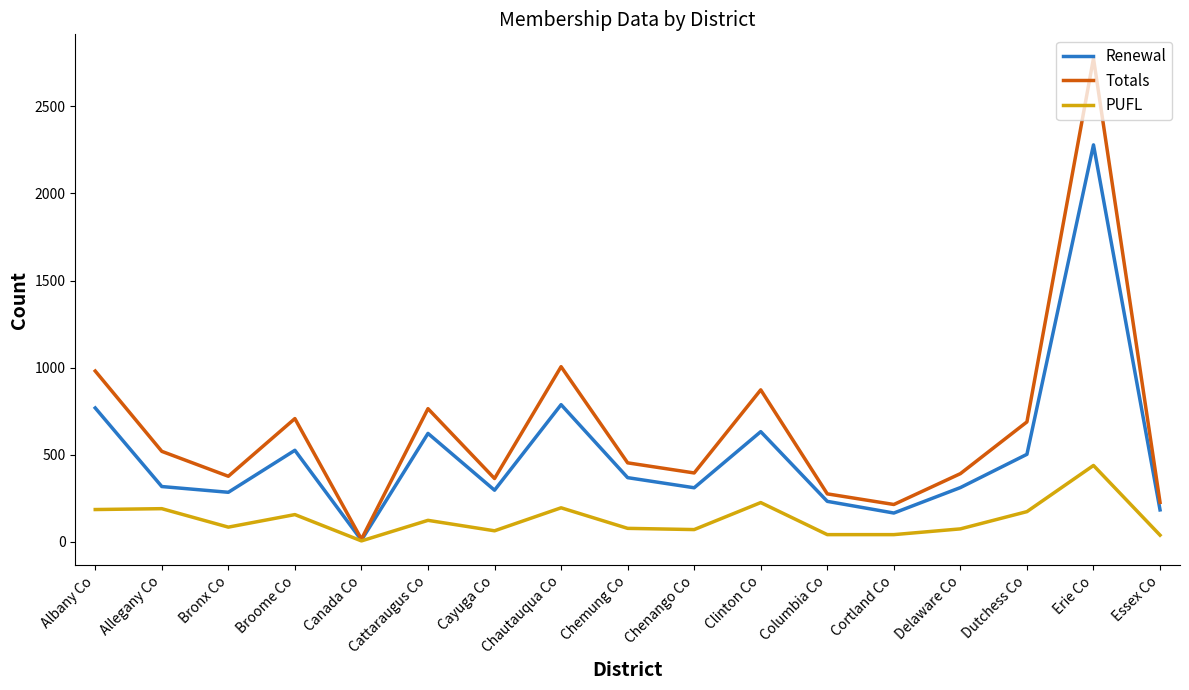

What value does the PUFL series have at Albany Co?

186